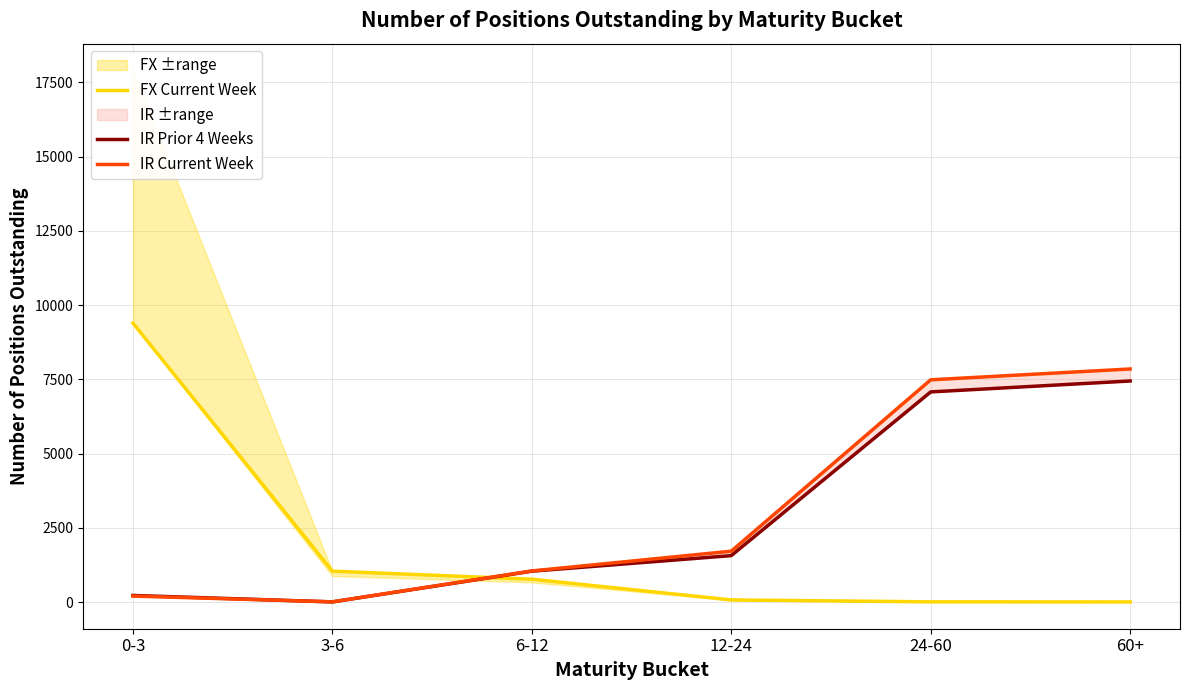

What value does the FX Current Week series have at 12-24, to the nearest 10?

80